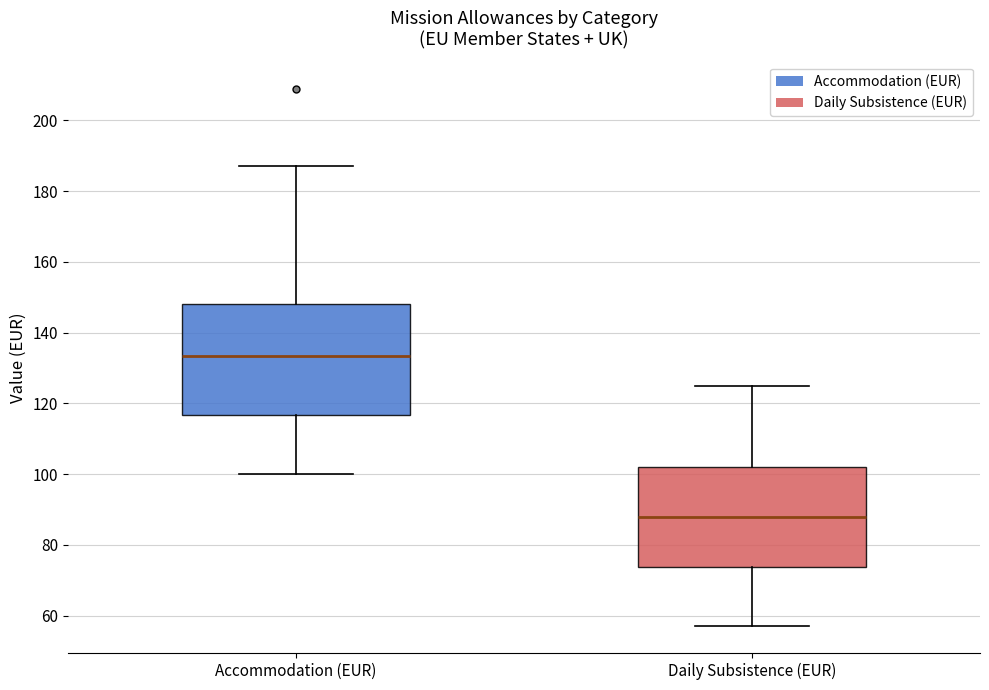

Comparing the boxes themselves (not the whiskers), which one is the tallest?

Accommodation (EUR)